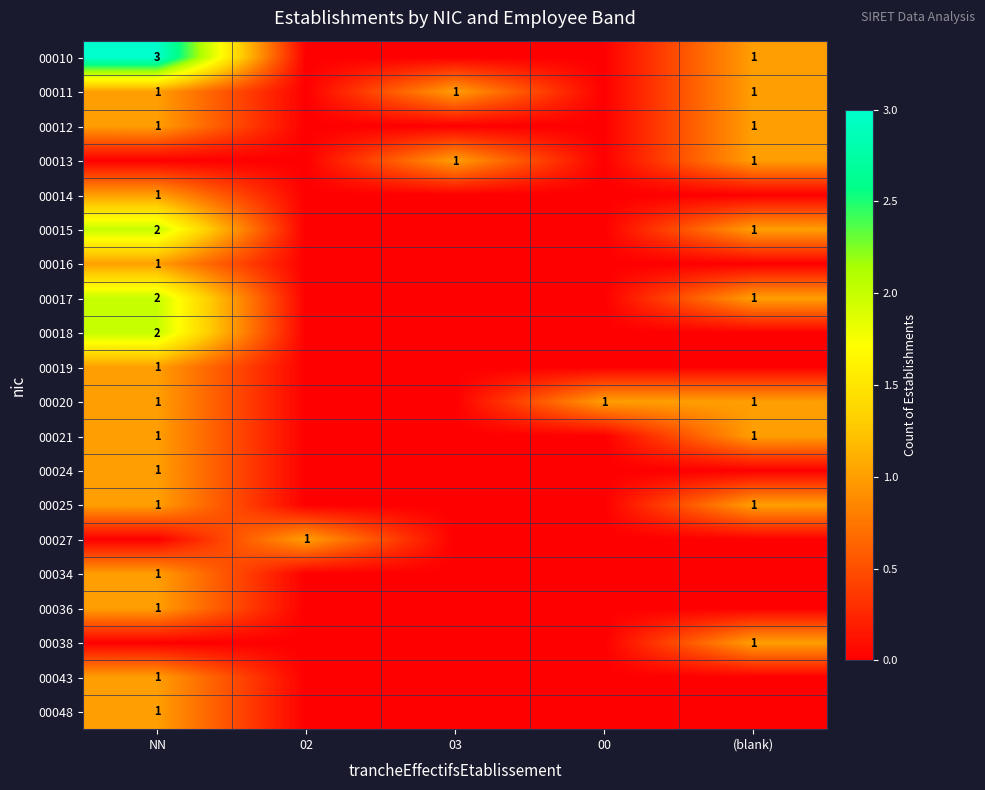

True or false: 00027 has a value of 1 at 02.

True